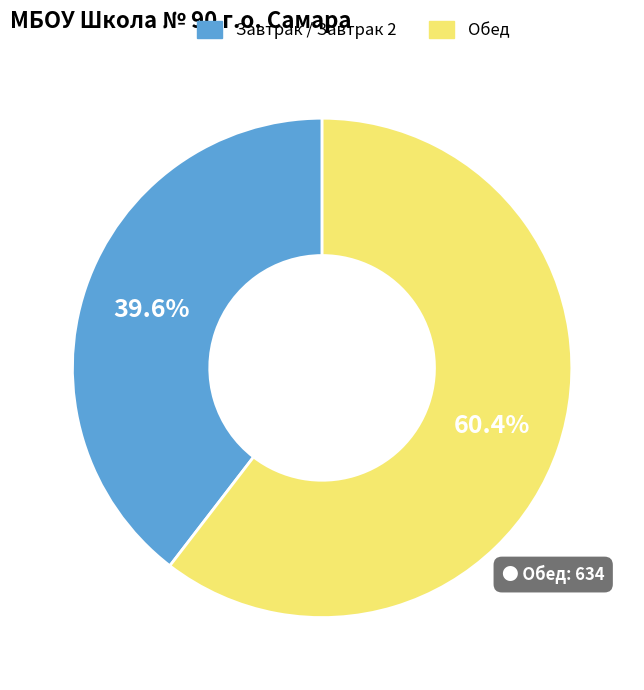

To the nearest percent, what is the average slice percentage?

50%